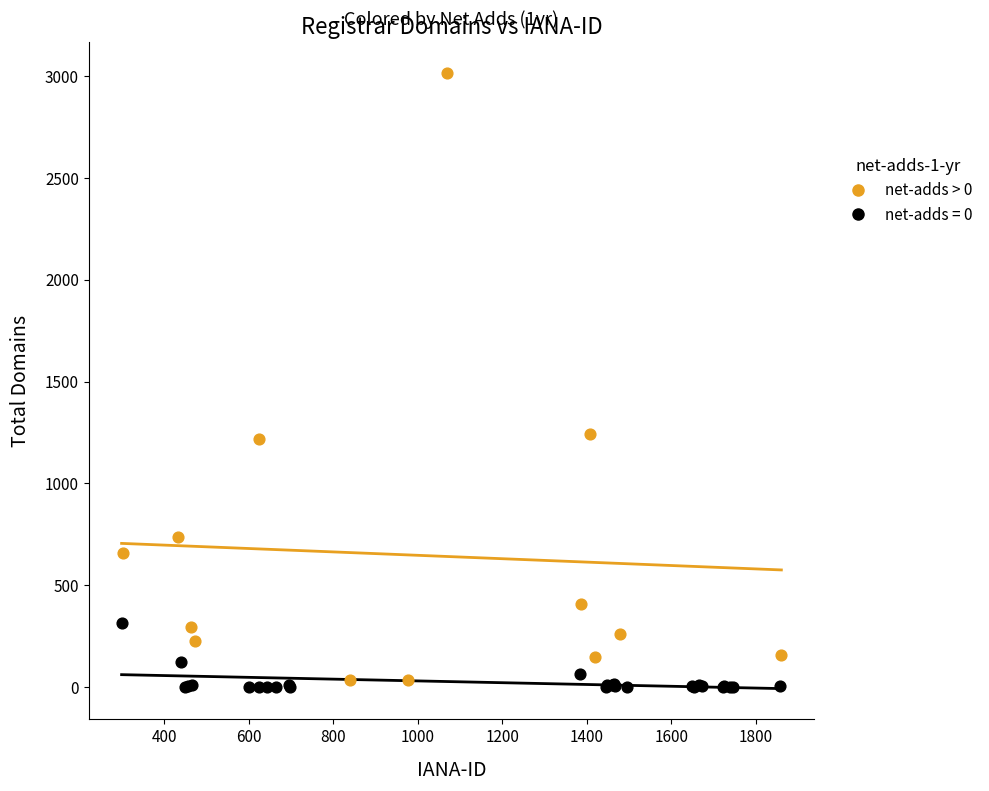

Which series reaches the maximum Y coordinate?

net-adds > 0